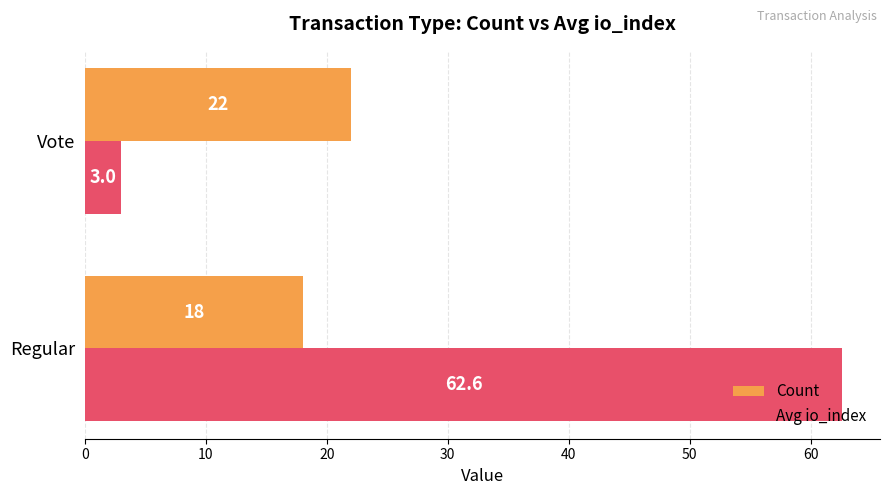

Where is Avg io_index nearest to the value 32?

Vote